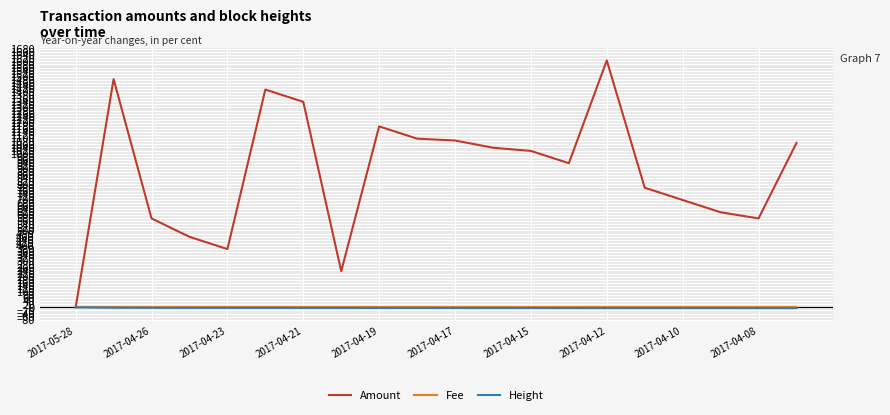

Which series has the widest spread of values?

Amount